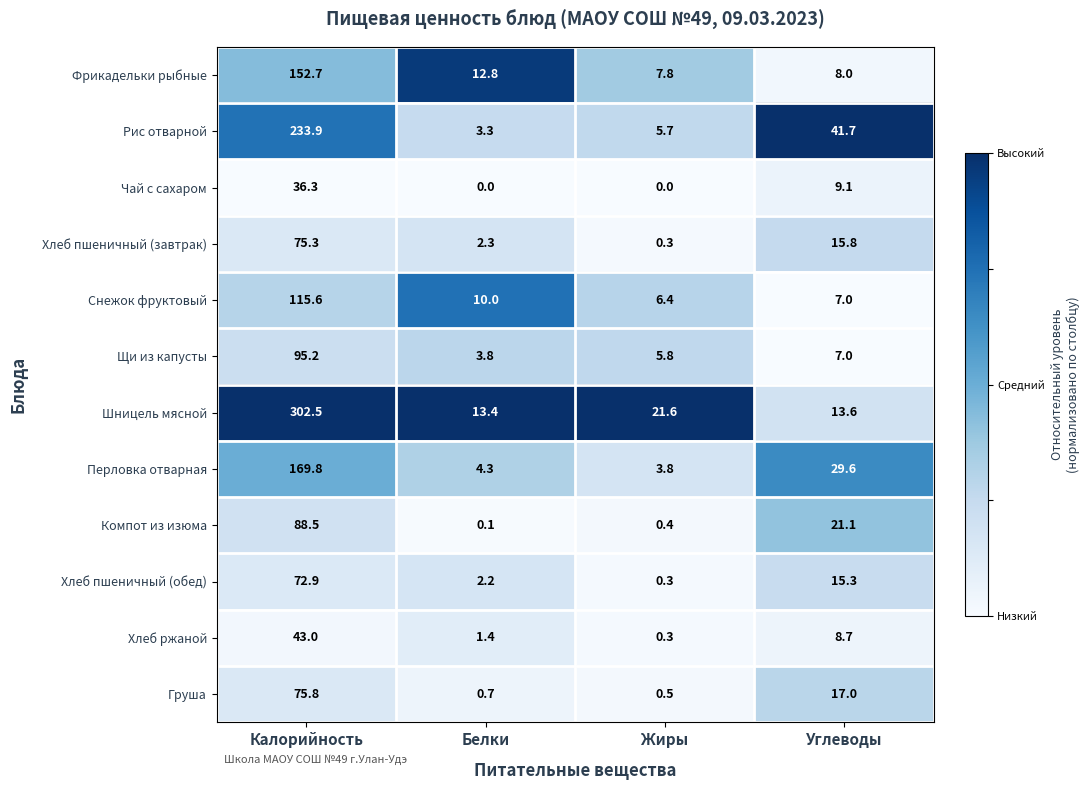

What is the difference between the highest and lowest values at Жиры?

21.6